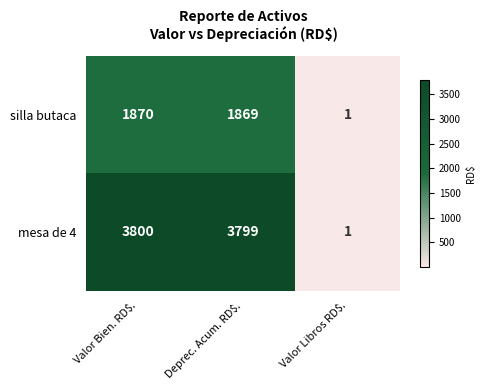

At how many categories does at least one series exceed 3596?

2